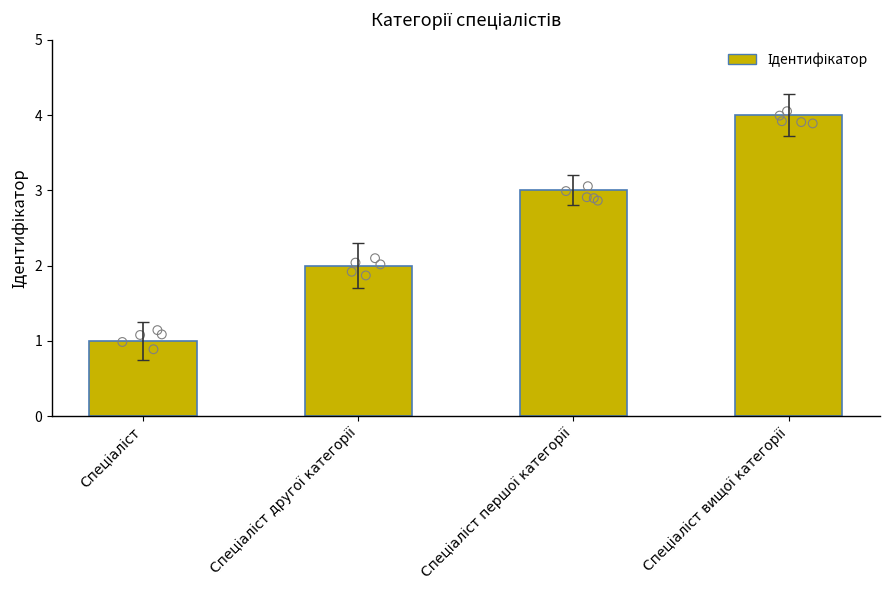

Which has a higher value, Спеціаліст вищої категорії or Спеціаліст другої категорії?

Спеціаліст вищої категорії